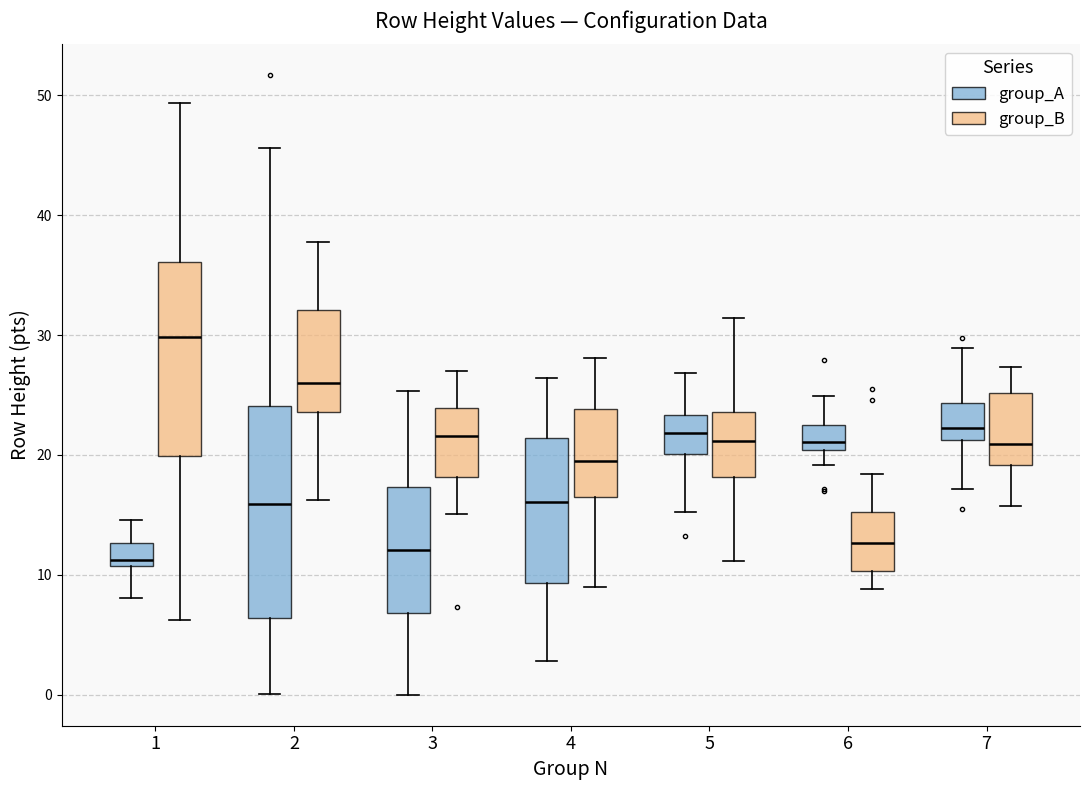

Comparing the boxes themselves (not the whiskers), which one is the tallest?

2 (group_A)